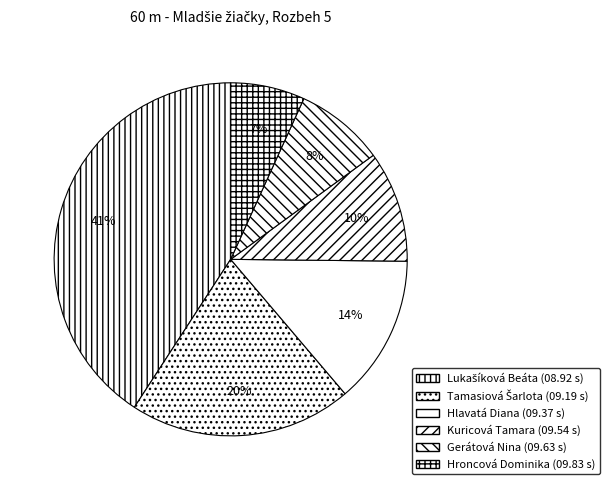

Do Hroncová Dominika and Lukašíková Beáta together represent more than half of the pie?

No